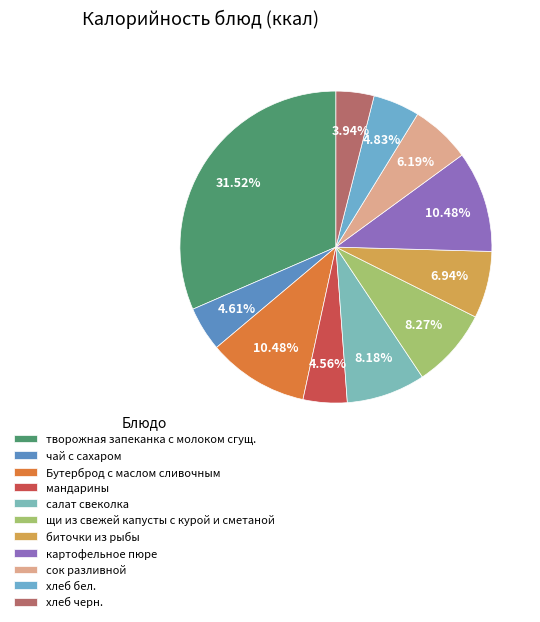

To the nearest percent, what is the difference between the творожная запеканка с молоком сгущ. and чай с сахаром slice percentages?

27%